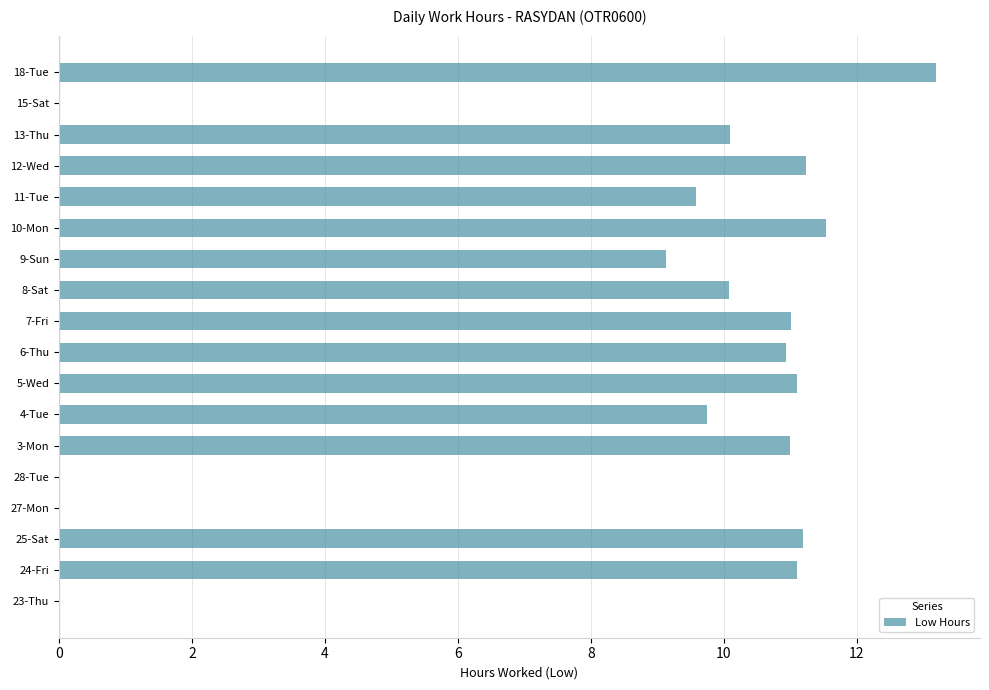

What is the approximate value at 24-Fri?

11.1